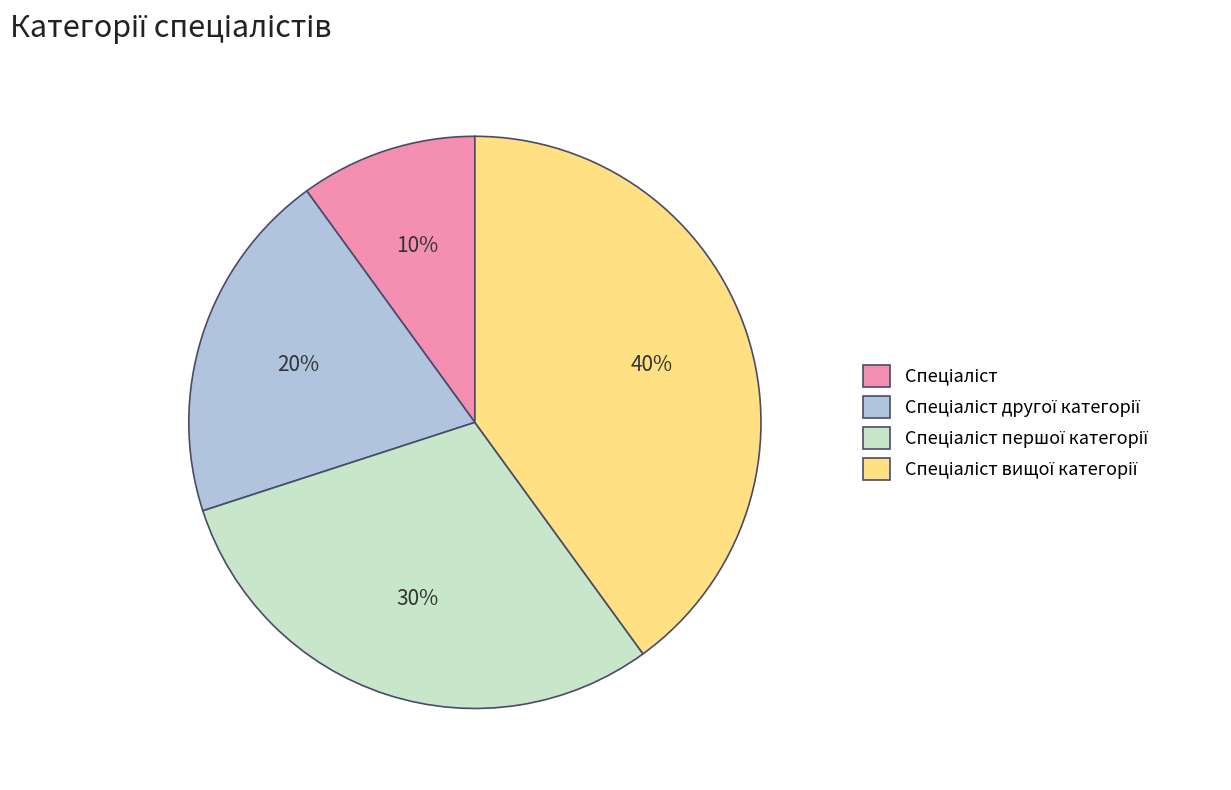

Does any single category account for the majority?

No